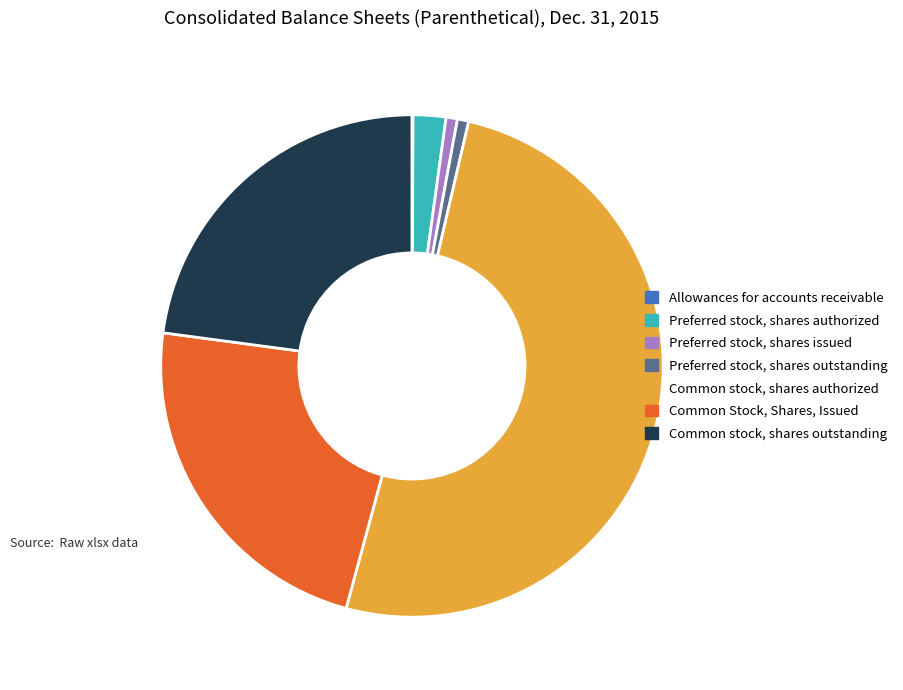

What is the majority slice?

Common stock, shares authorized